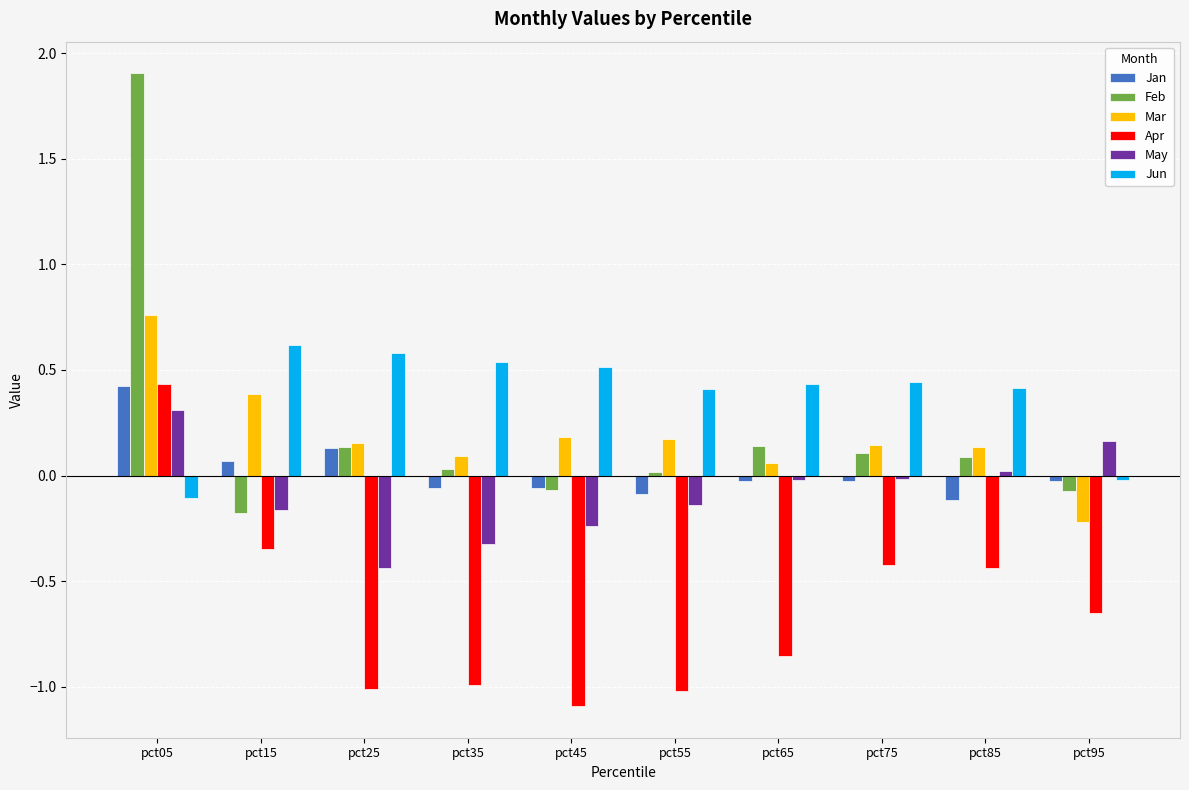

How many values in the Mar series are below 0?

1